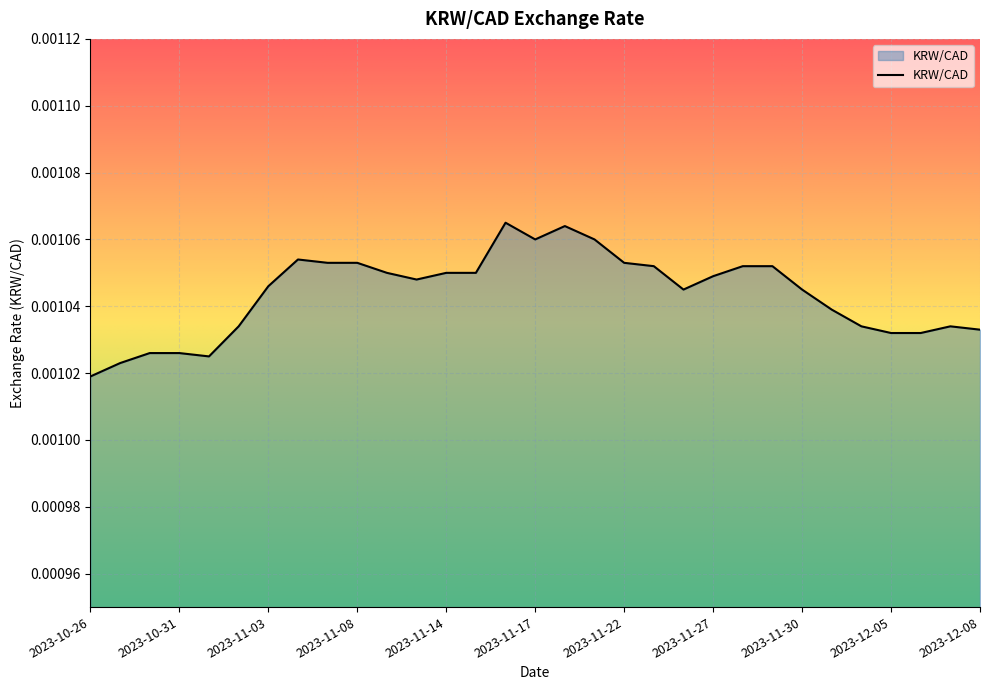

How many categories are shown in the chart?

31